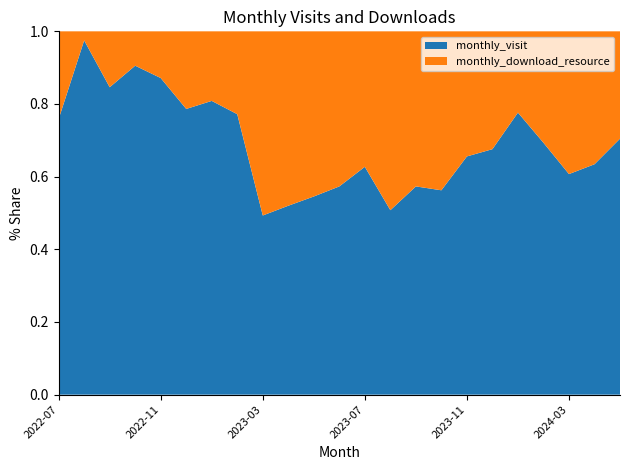

Reading right to left, extract all data points from this chart.

monthly_visit: 2024-05=31	2024-04=52	2024-03=34	2024-02=52	2024-01=59	2023-12=75	2023-11=40	2023-10=27	2023-09=47	2023-08=33	2023-07=37	2023-06=47	2023-05=30	2023-04=39	2023-03=36	2023-02=44	2023-01=38	2022-12=81	2022-11=61	2022-10=67	2022-09=33	2022-08=39	2022-07=22
monthly_download_resource: 2024-05=13	2024-04=30	2024-03=22	2024-02=23	2024-01=17	2023-12=36	2023-11=21	2023-10=21	2023-09=35	2023-08=32	2023-07=22	2023-06=35	2023-05=25	2023-04=36	2023-03=37	2023-02=13	2023-01=9	2022-12=22	2022-11=9	2022-10=7	2022-09=6	2022-08=1	2022-07=7